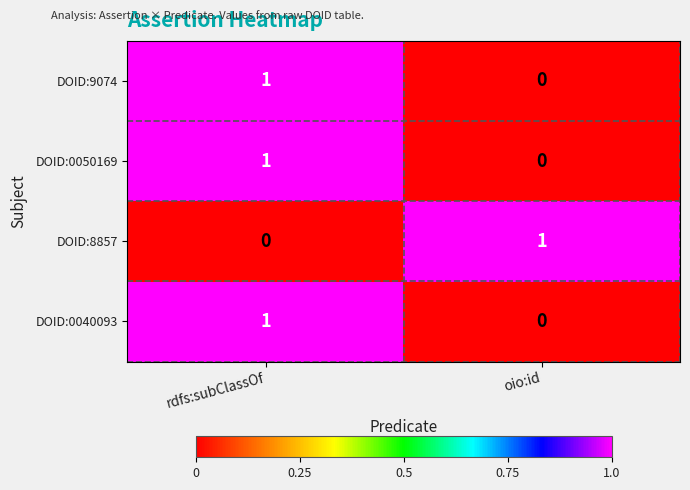

At which label does DOID:0050169 reach its minimum?

oio:id